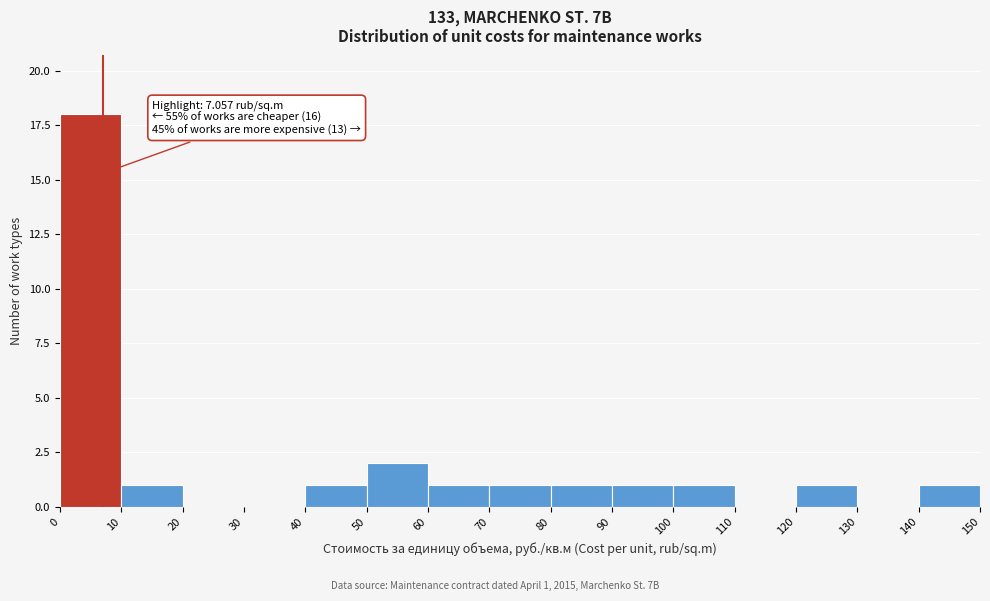

Which range on the x-axis has the tallest bar?

0 to 10